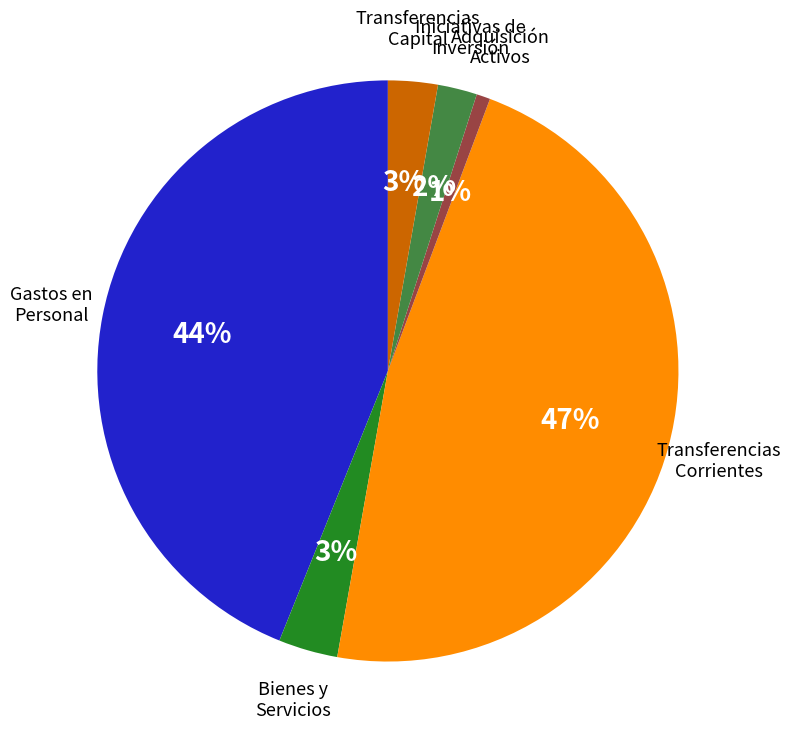

Is there any slice that represents more than half of the pie?

No